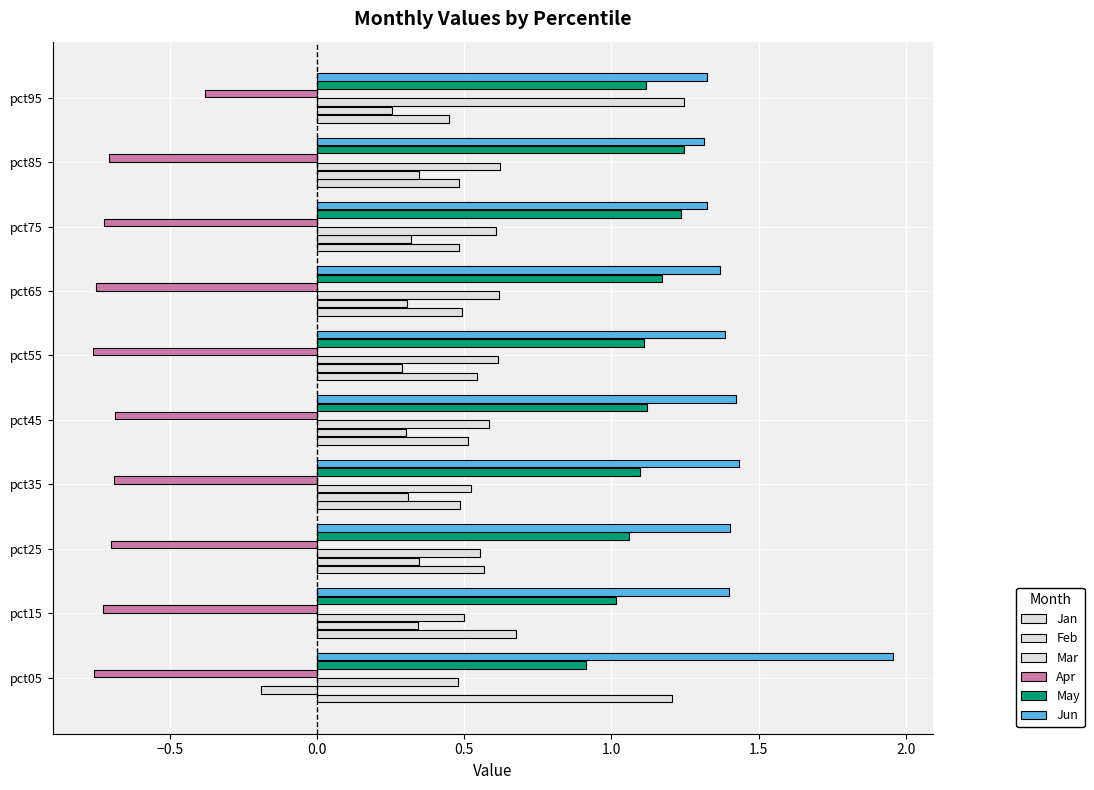

How many data points in Feb are less than 0?

1